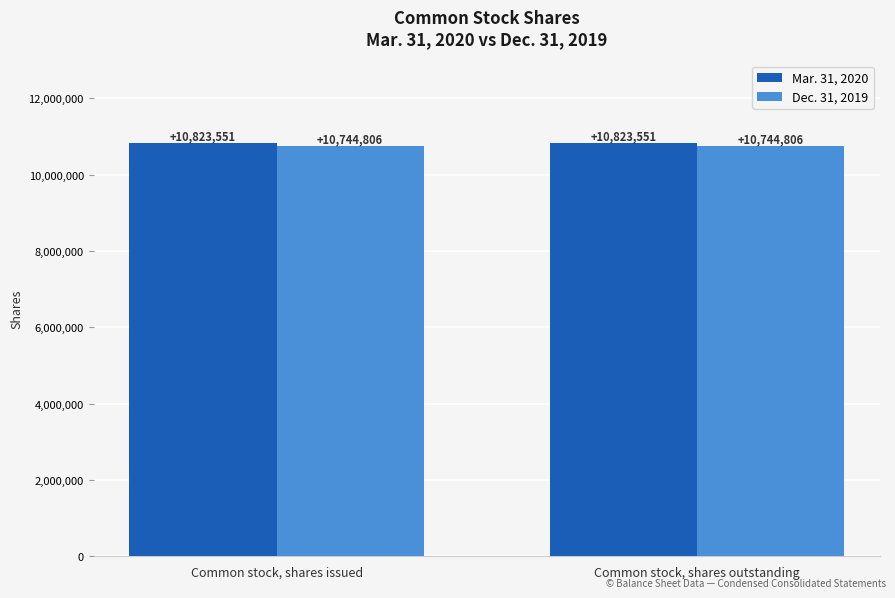

Reading left to right, what are all the values shown in this chart?

Mar. 31, 2020: 10823551	10823551
Dec. 31, 2019: 10744806	10744806